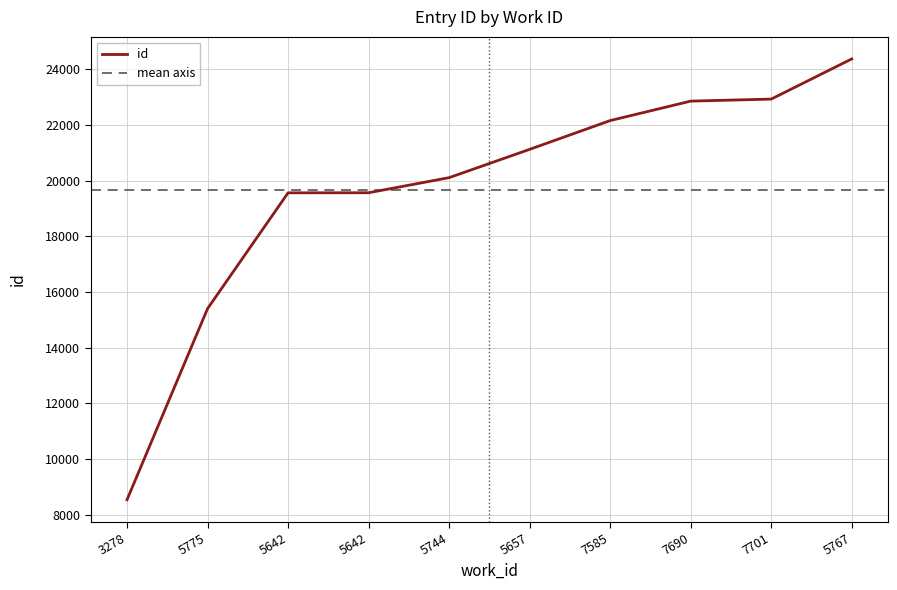

What is the minimum value shown in the chart?

8539